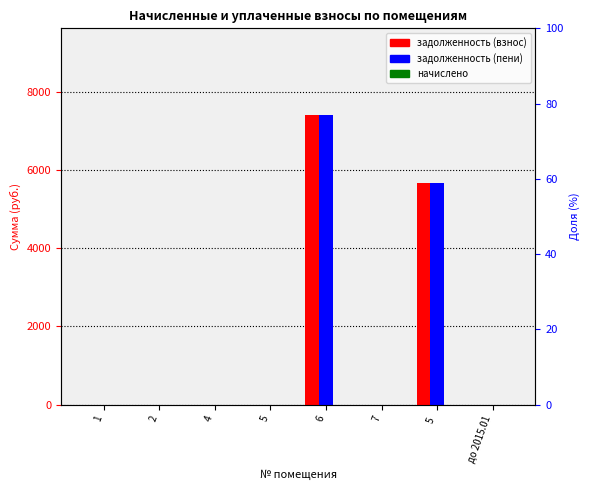

Which series has the largest range (max minus min)?

задолженность (взнос)